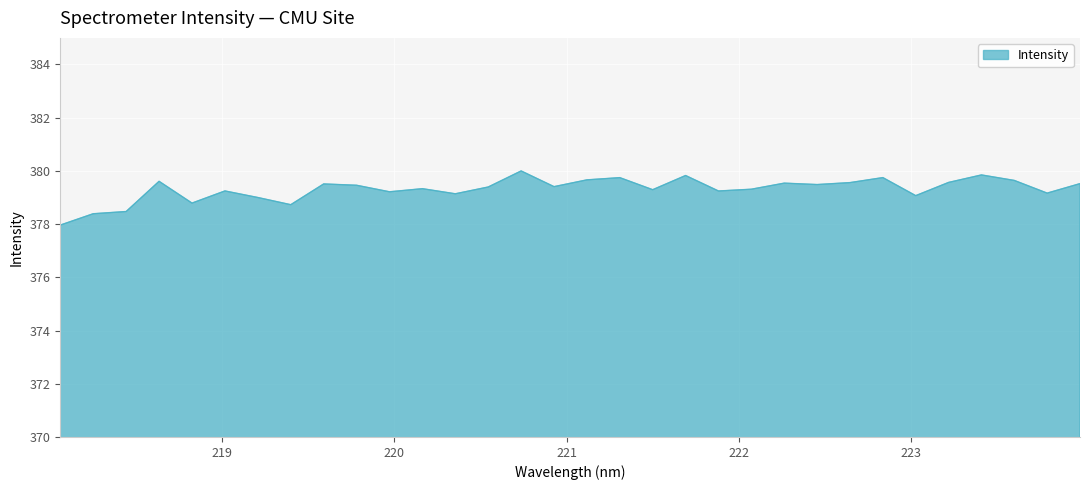

What is the greatest value displayed?

380.0